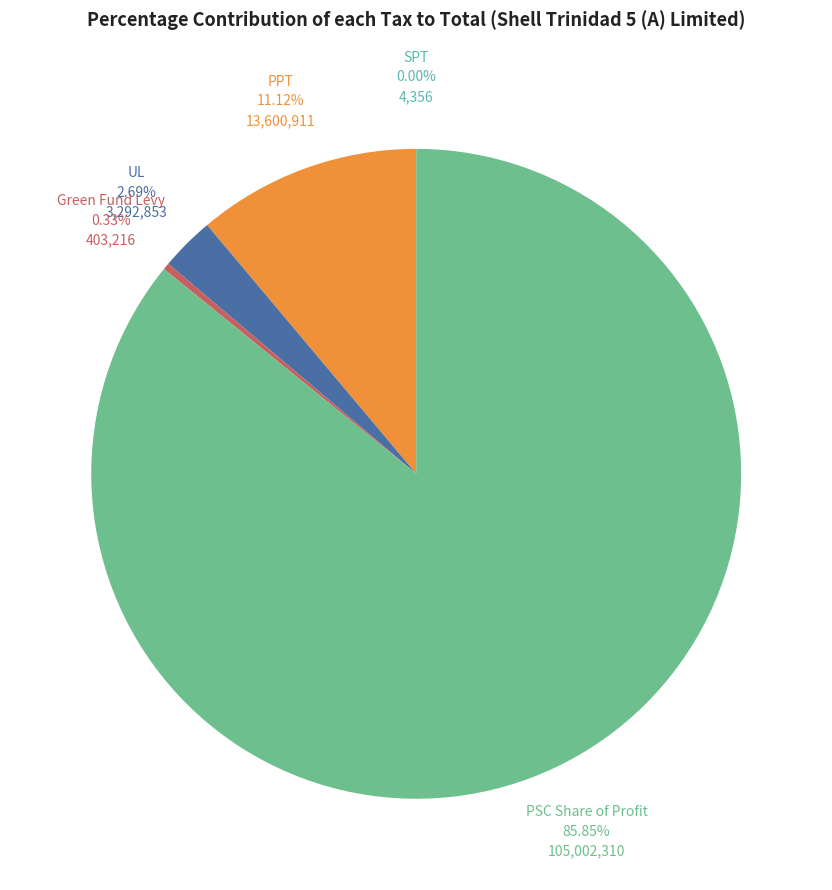

What is the ratio of the value at PSC Share of Profit to the value at PPT?

7.7